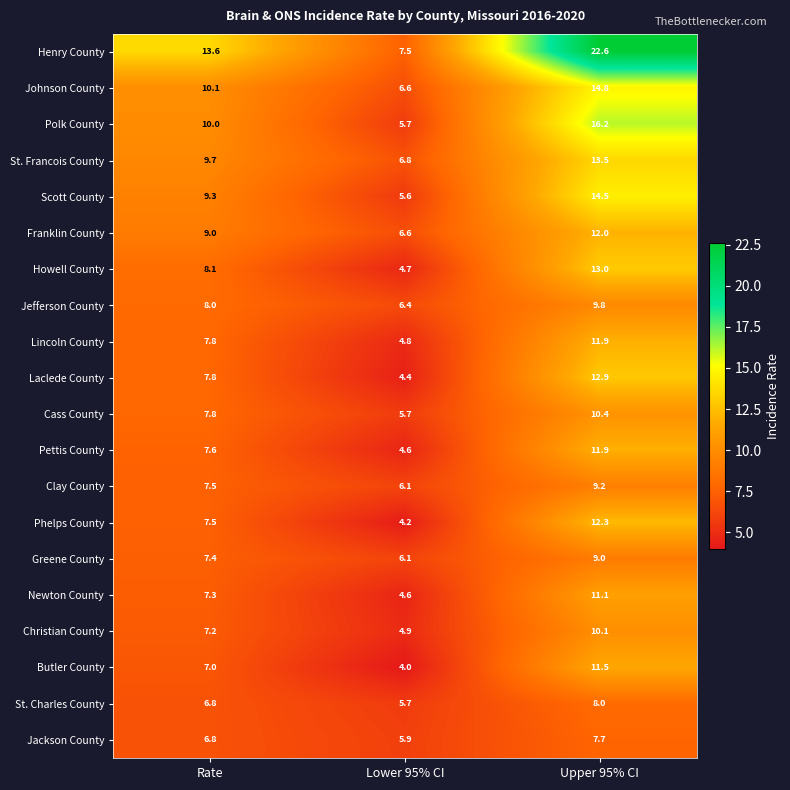

Which category has the lowest value across all series?

Lower 95% CI